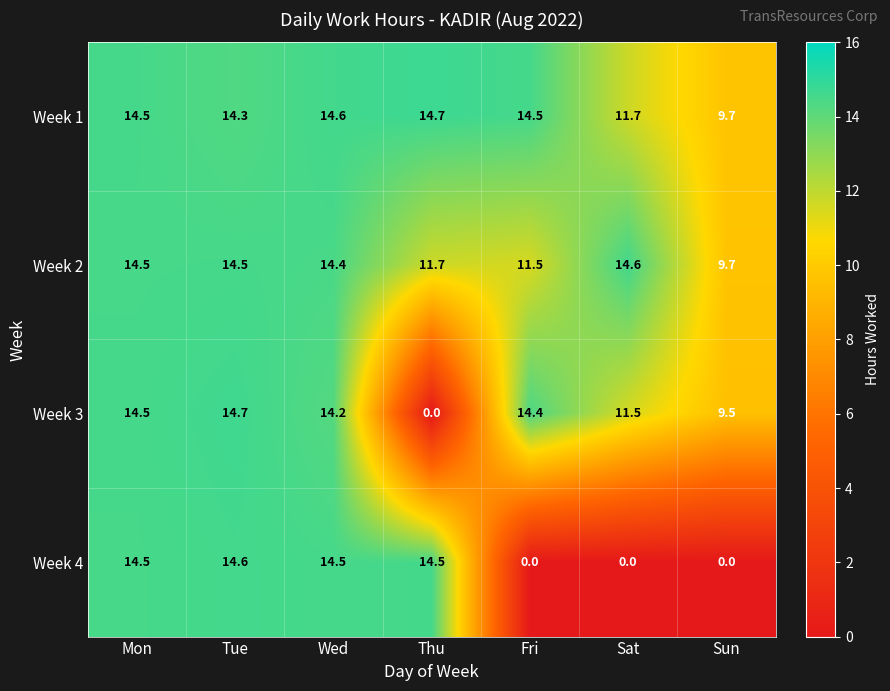

What is the total value across all series at Sun?

28.9